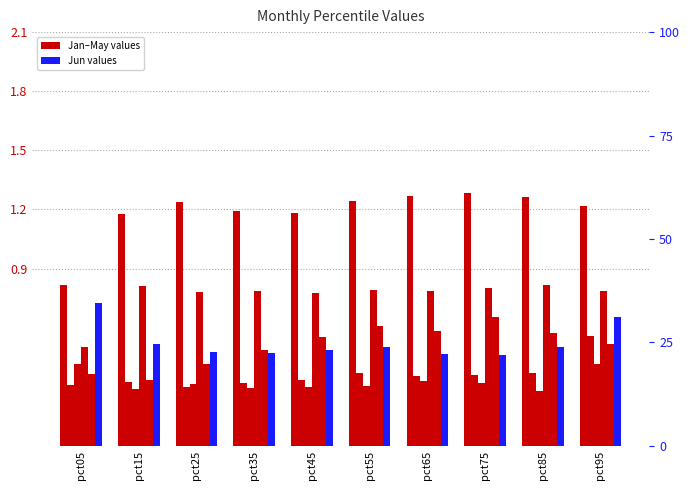

What is the maximum value shown in the chart?

1.3